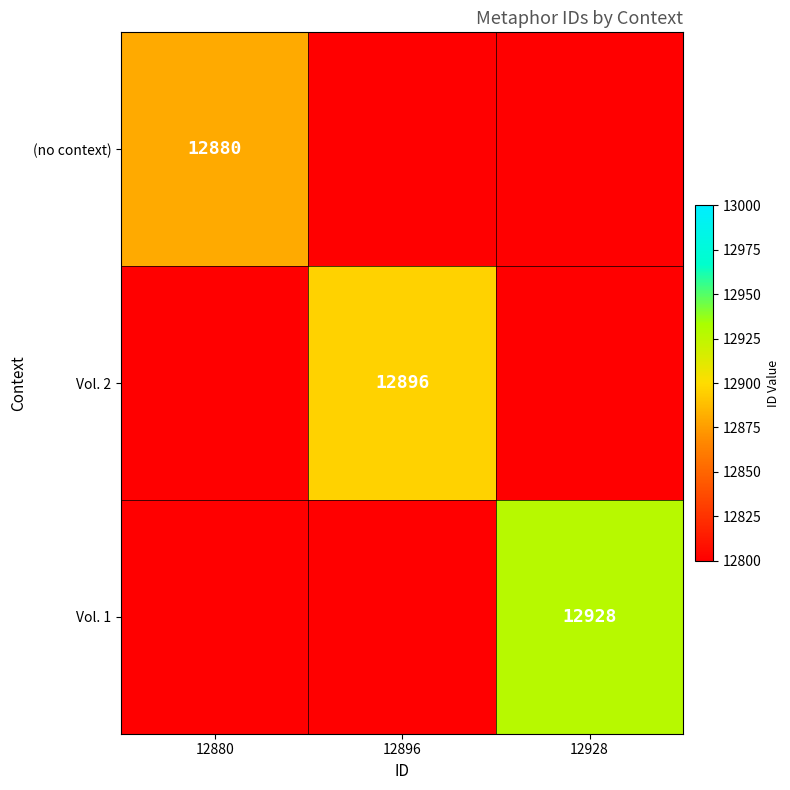

Is it true that (no context) equals 12880 at 12880?

True